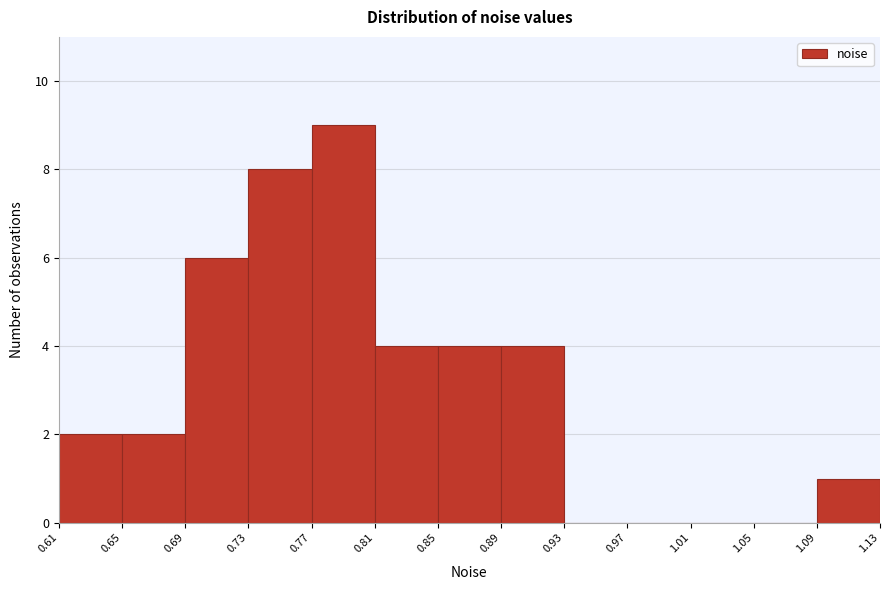

Reading left to right, transcribe this chart: for each bar, give the range it covers on the x-axis and its height. The values are not printed on the chart, so give them approximately, as read against the axis.

0.61 to 0.65: 2
0.65 to 0.69: 2
0.69 to 0.73: 6
0.73 to 0.77: 8
0.77 to 0.81: 9
0.81 to 0.85: 4
0.85 to 0.89: 4
0.89 to 0.93: 4
0.93 to 0.97: 0
0.97 to 1.01: 0
1.01 to 1.05: 0
1.05 to 1.09: 0
1.09 to 1.13: 1